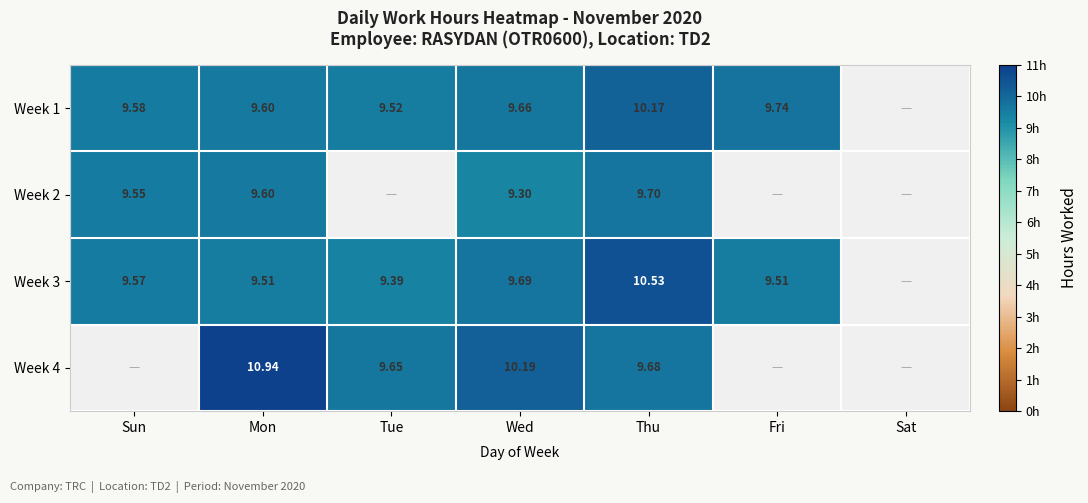

What is the difference between the highest and lowest values at Thu?

0.8